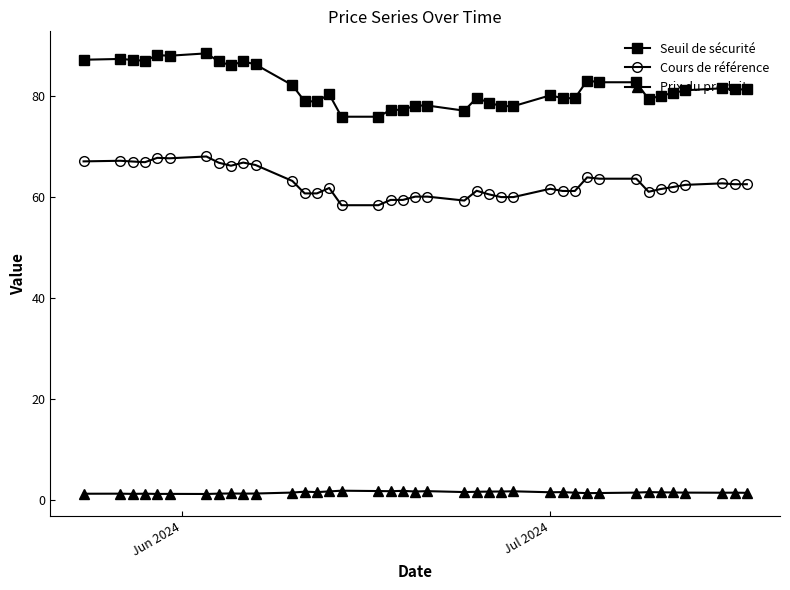

What is the highest value of the Cours de référence series?

68.1